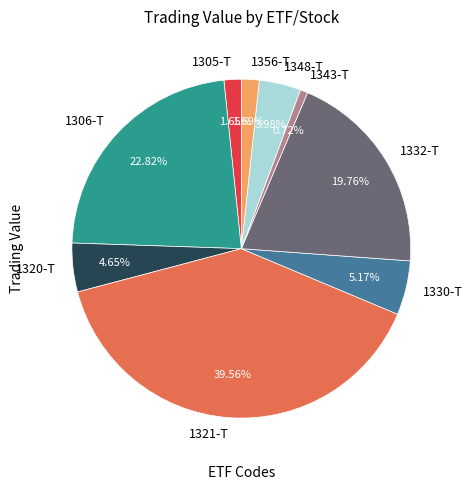

To the nearest percent, what is the difference between the largest and smallest slice percentages?

39%